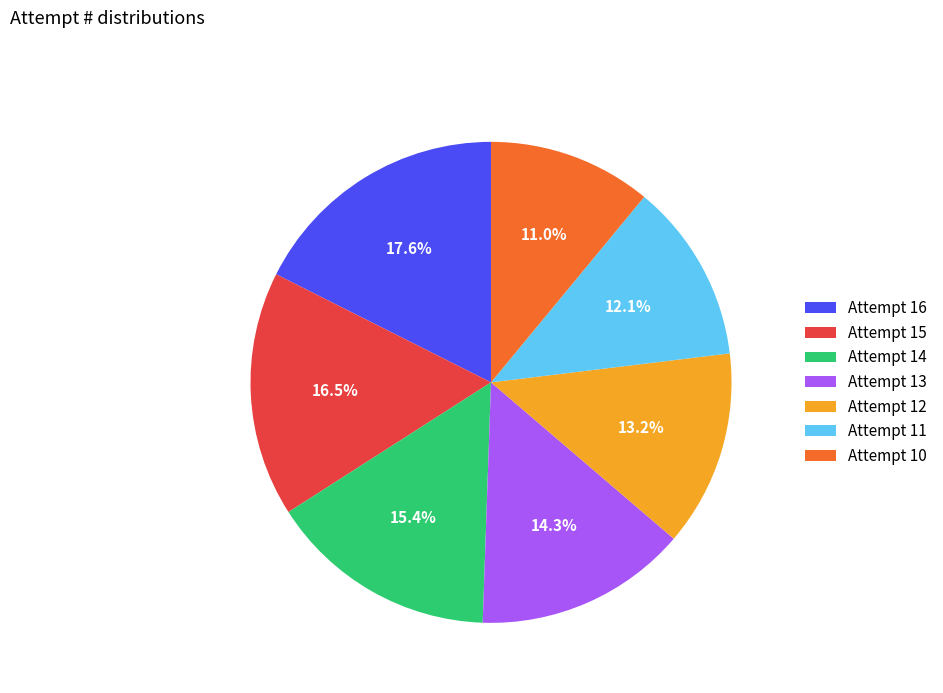

What percentage is NOT represented by Attempt 13?

85.7%